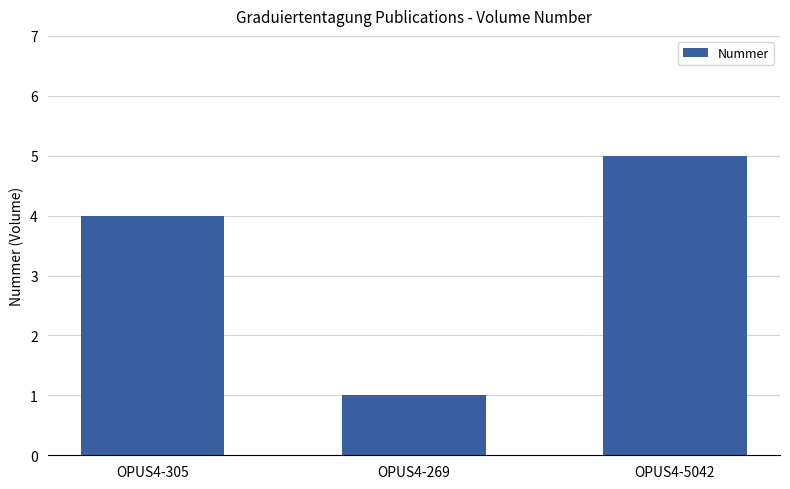

What is the sum of all values?

10